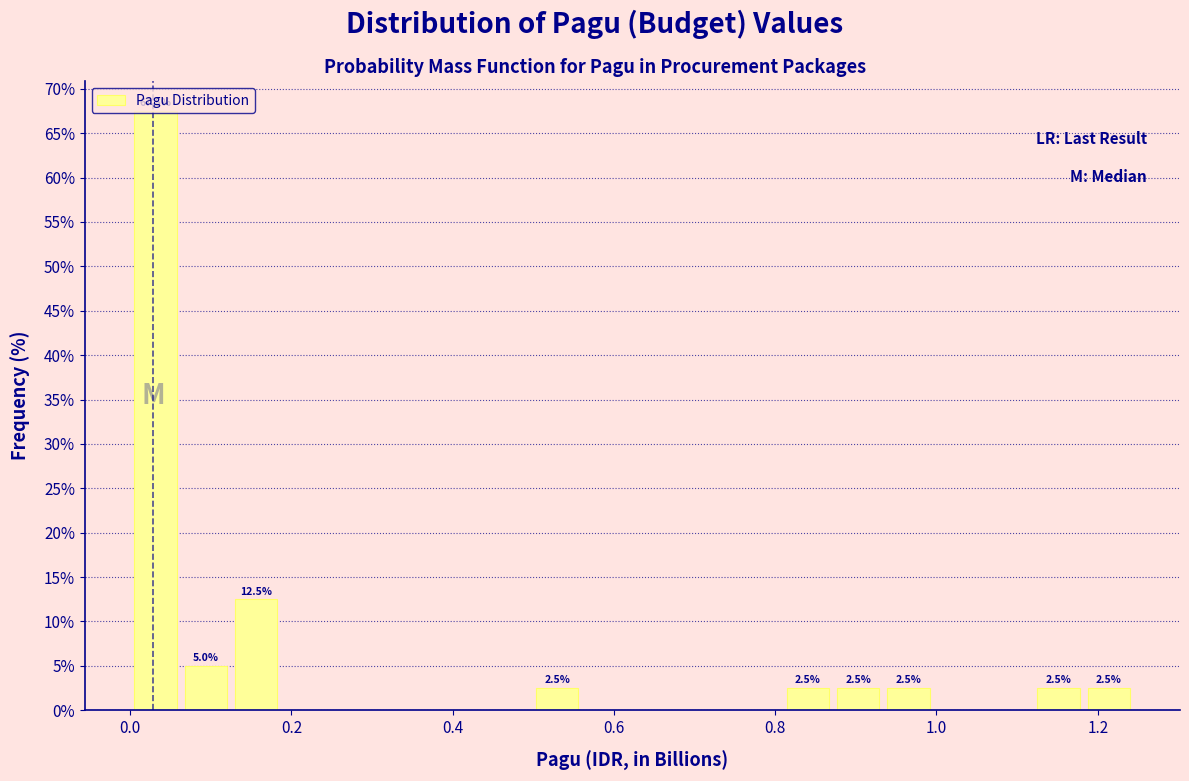

Around what value on the x-axis is the tallest bar? Give the approximate position of its centre, as read against the axis.

0.04